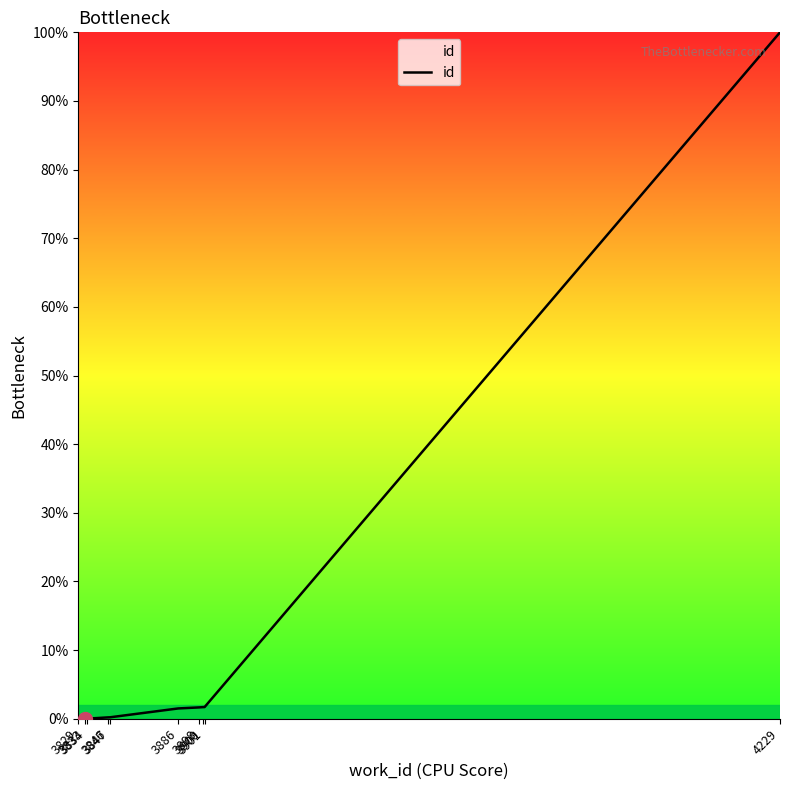

What is the difference between the maximum and minimum values?

100.0